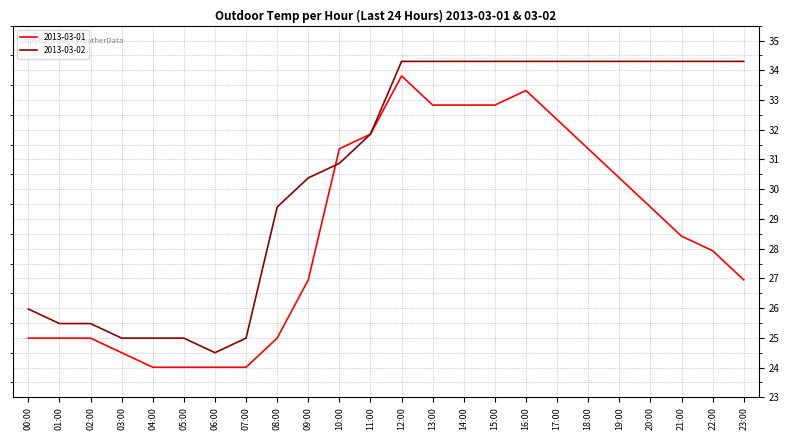

What position from the left is 00:00?

1